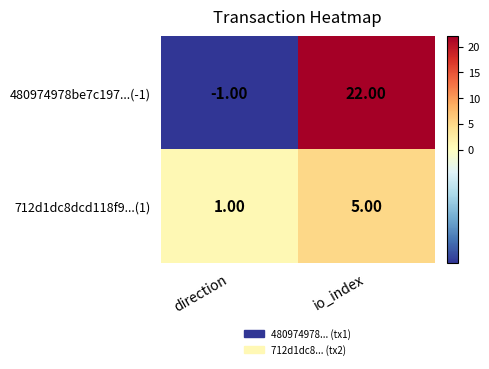

Where is 712d1dc8dcd118f9...(1) nearest to the value 3?

direction